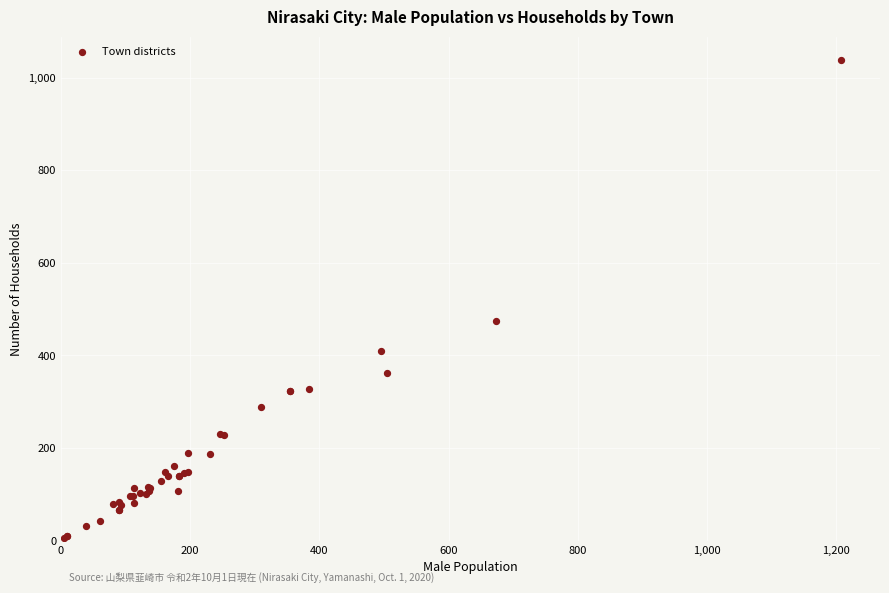

What Y value in the scatter plot is closest to 521?

474